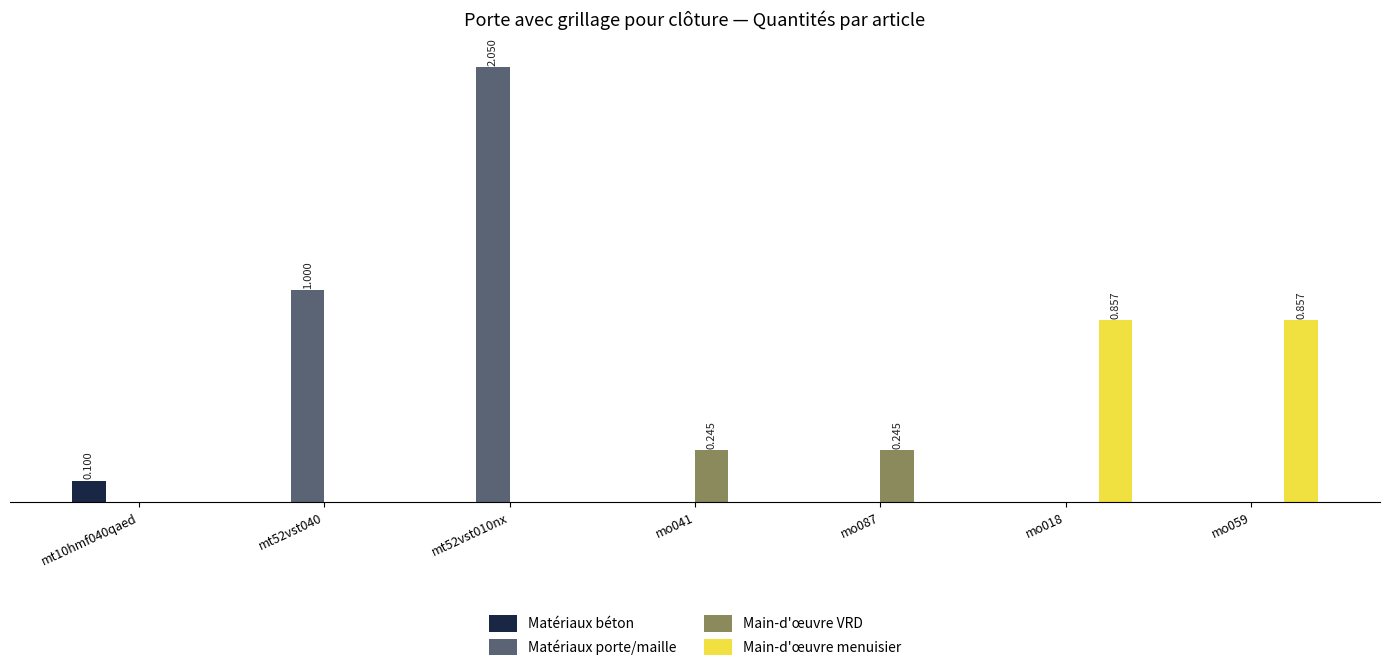

What is the difference between the Main-d'œuvre VRD values at mo087 and mo059?

0.2